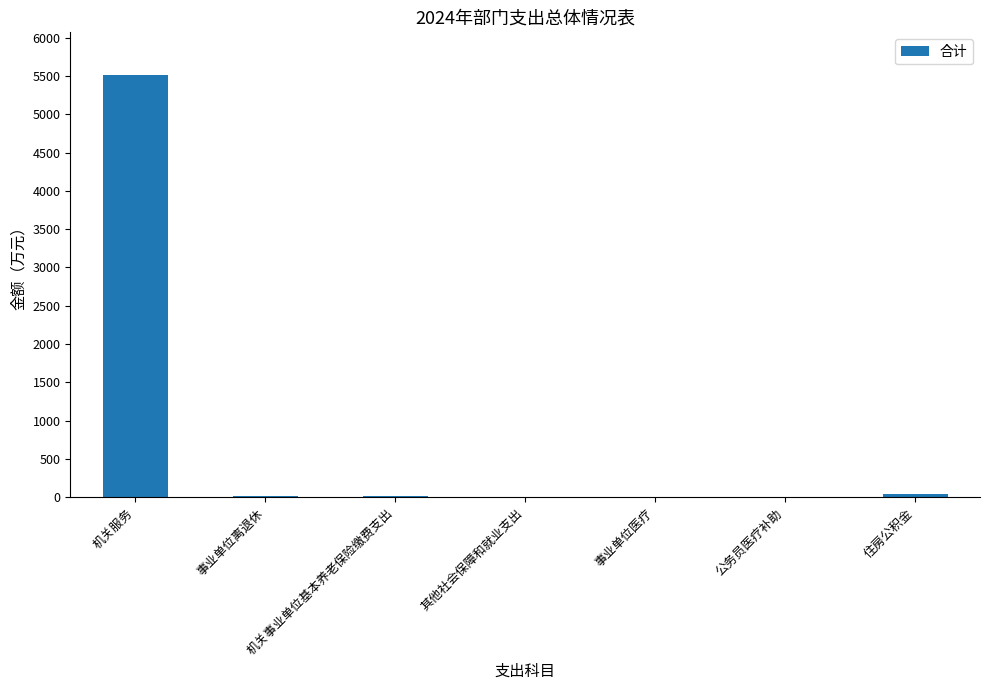

What is the change in value from 机关事业单位基本养老保险缴费支出 to 其他社会保障和就业支出?

-12